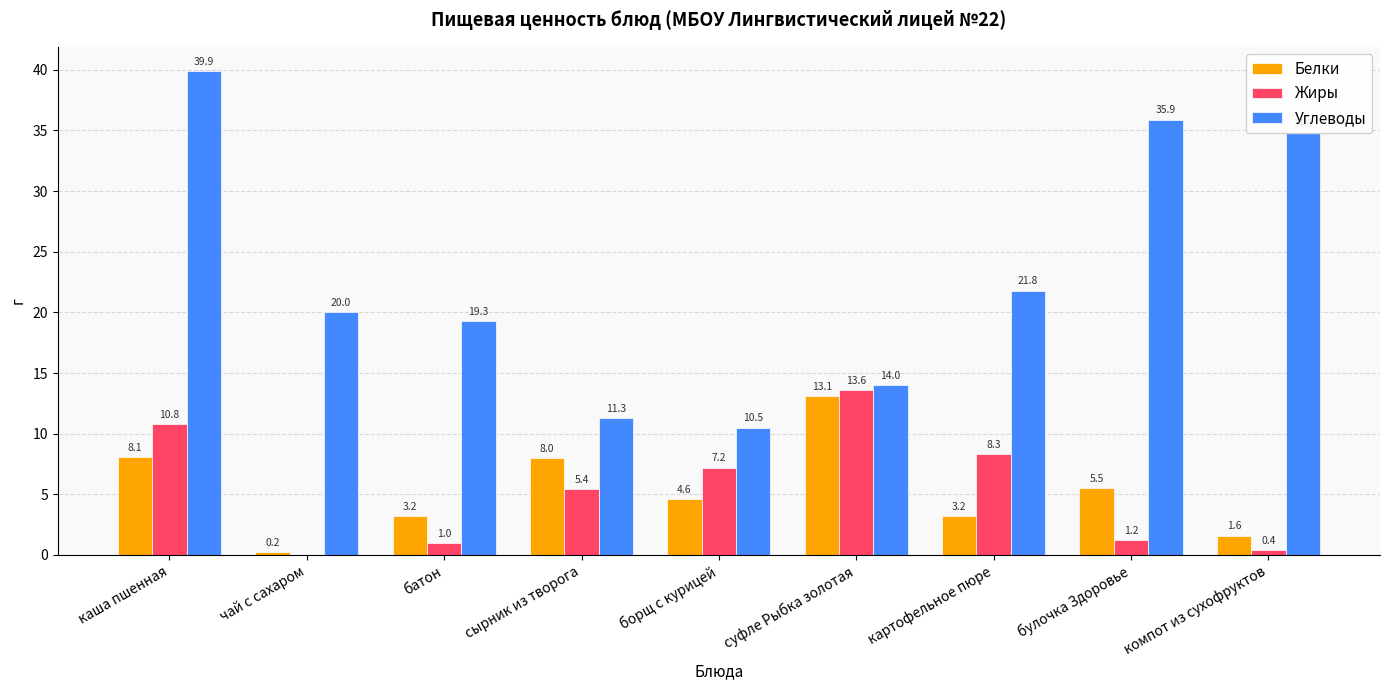

How many values in the Белки series exceed 4?

5